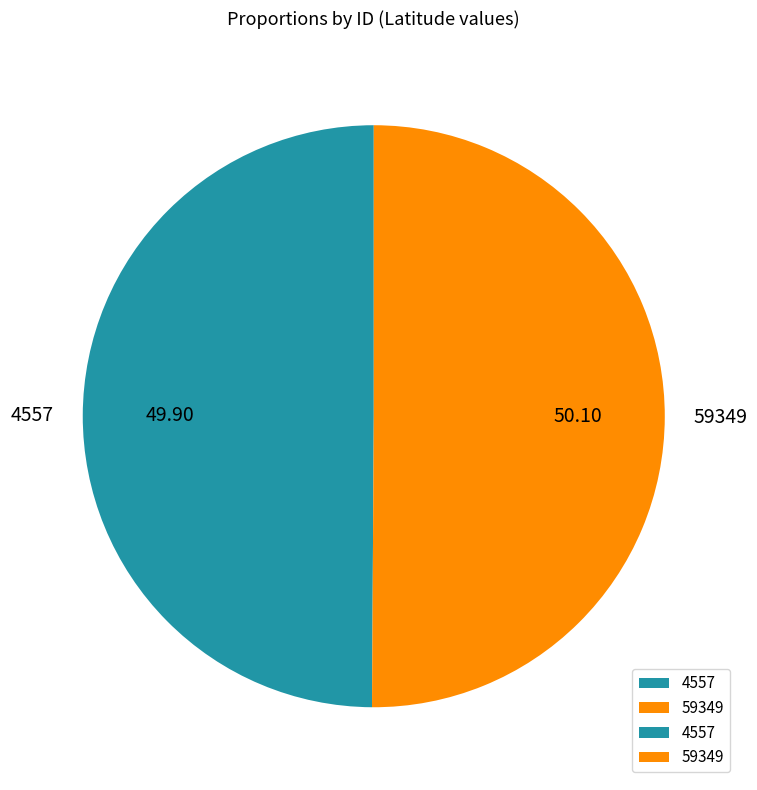

How many slices are in this pie chart?

2